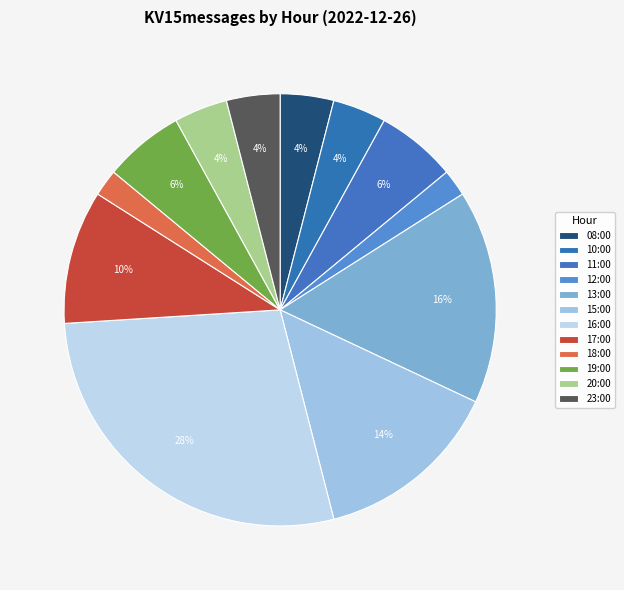

To the nearest percent, what is the combined percentage of 16:00 and 13:00?

44%